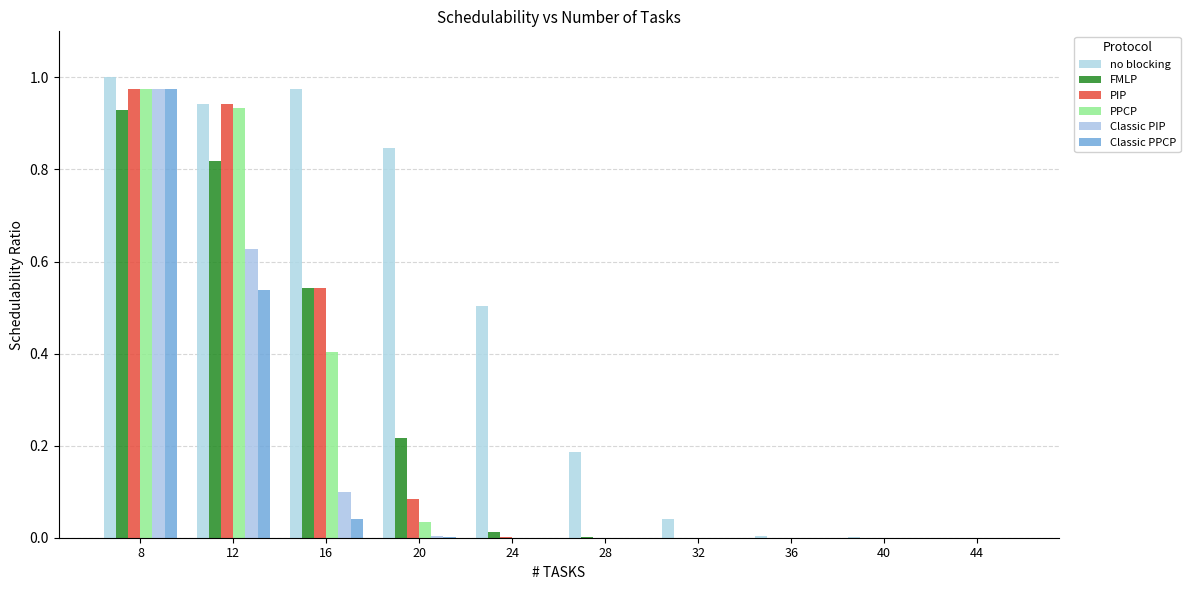

Is it true that Classic PPCP equals 0.6 at 24?

False